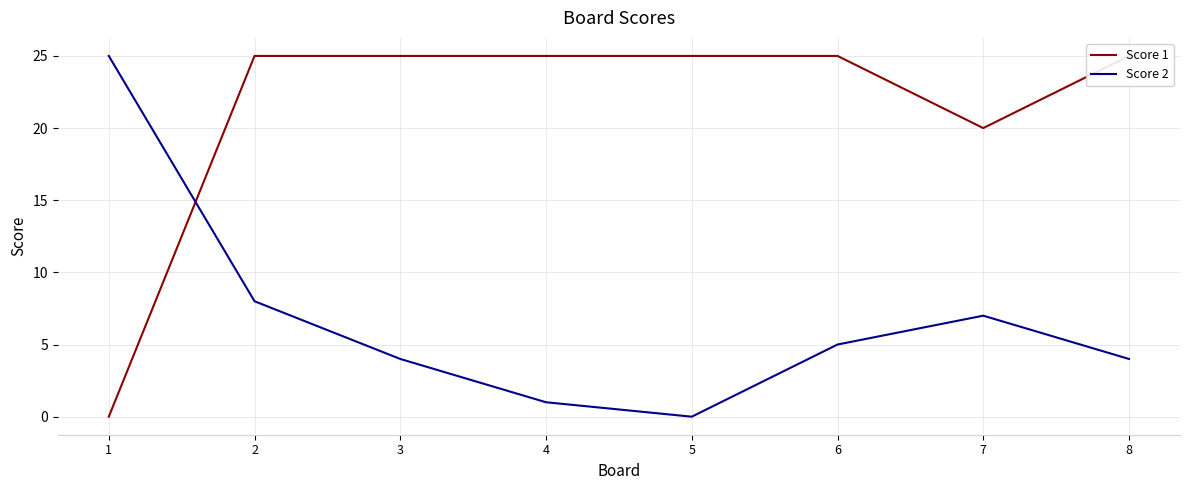

Is it true that Score 2 equals 5 at 6?

True